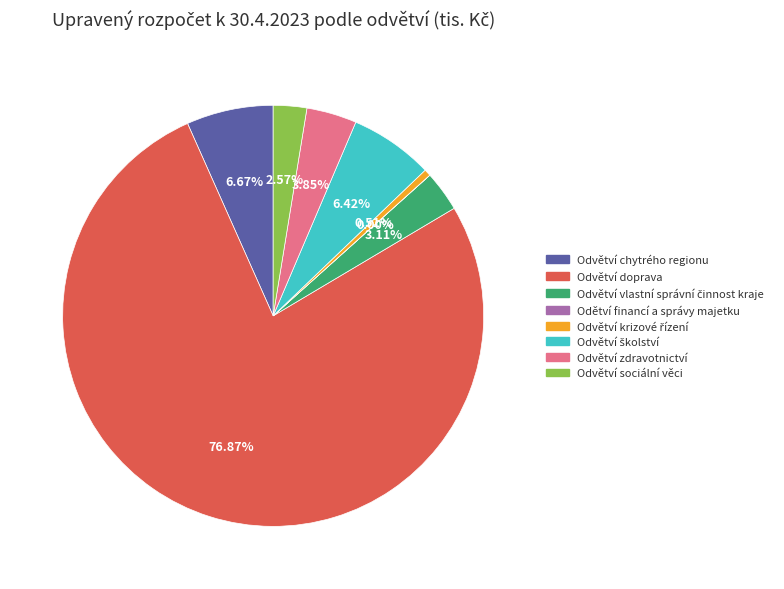

What is the largest slice in the pie chart?

Odvětví doprava